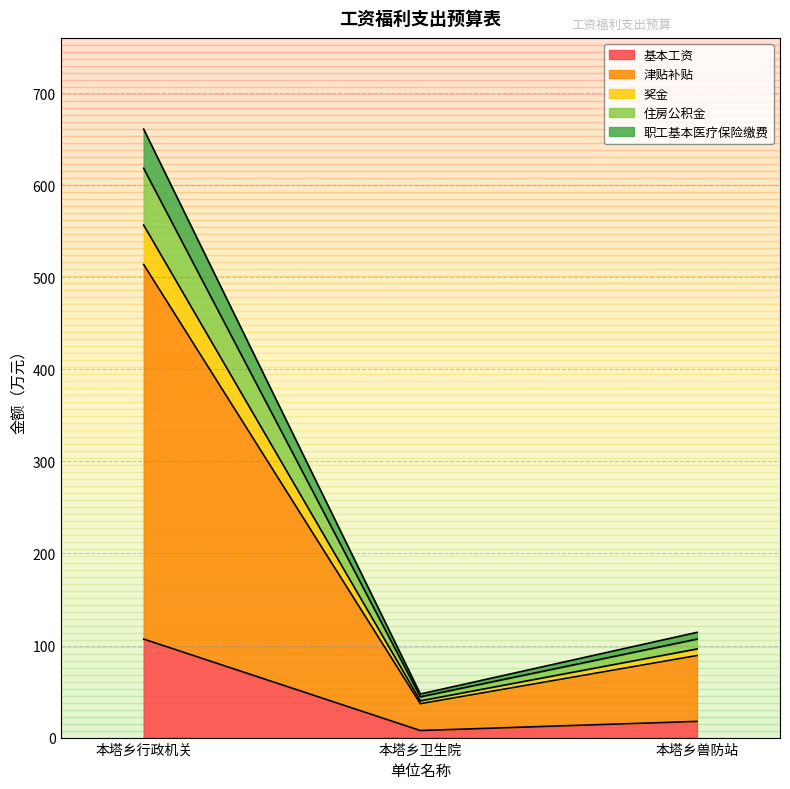

What position from the right is 本塔乡兽防站?

1